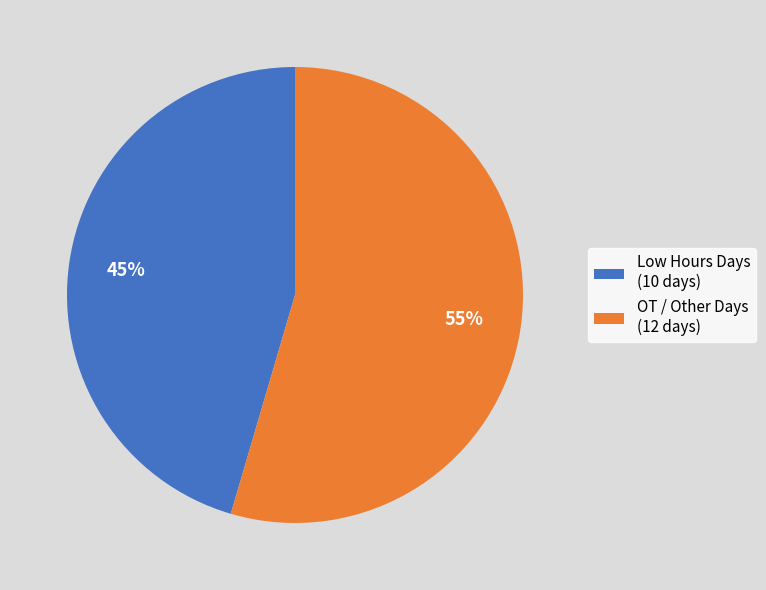

Count the number of slices in the pie.

2